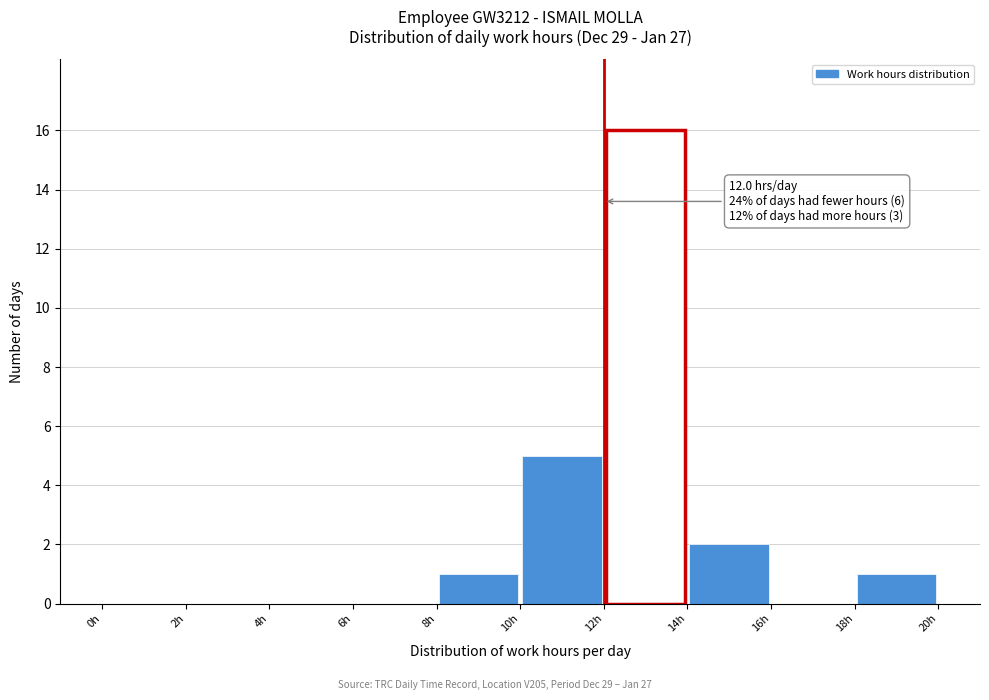

Over which range of the x-axis is the bar tallest?

12 to 14